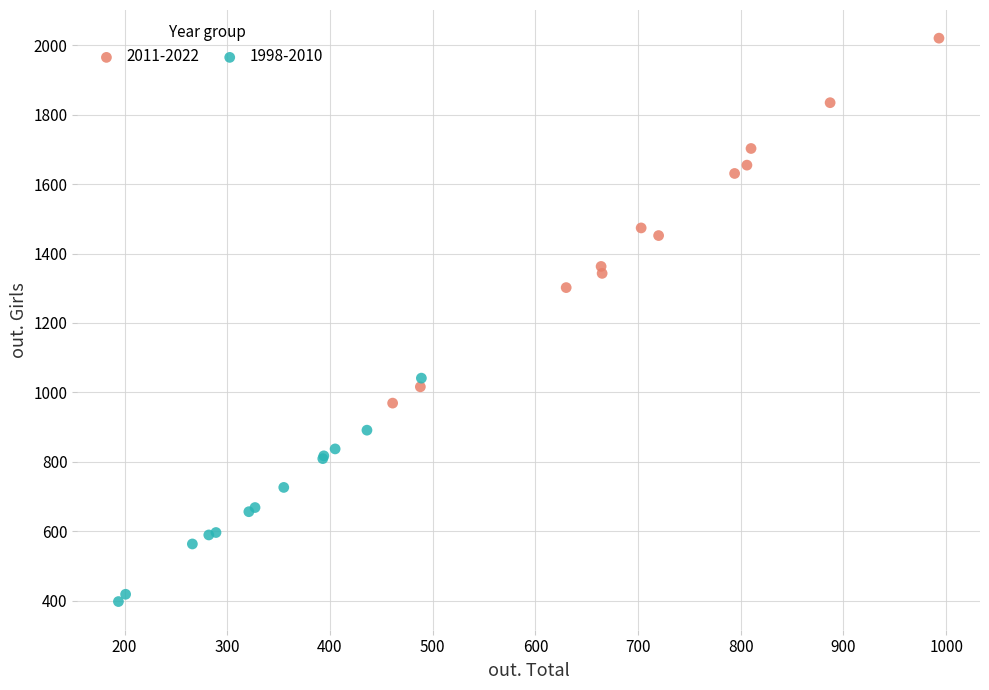

What are all the series names shown in the legend?

2011-2022, 1998-2010